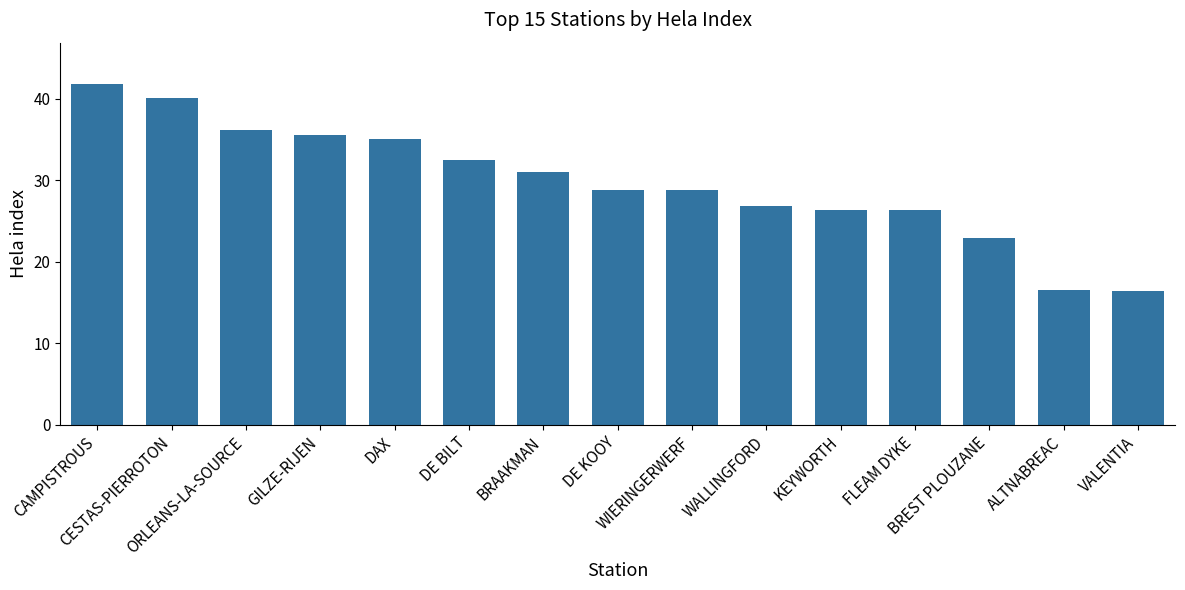

What is the minimum value shown in the chart?

16.5